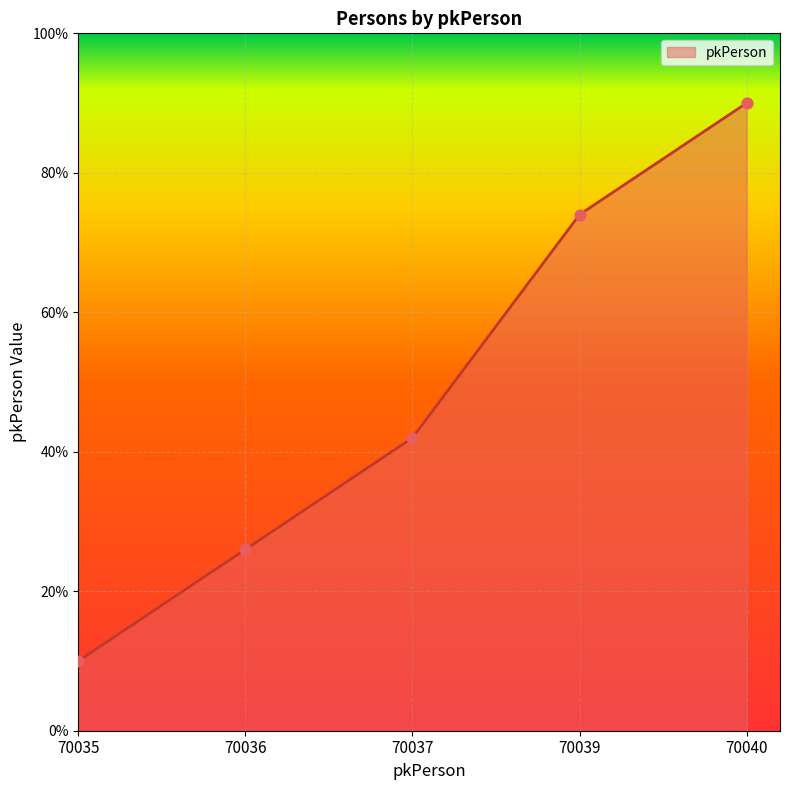

What is the ratio of the value at 70037 to the value at 70040?

0.5